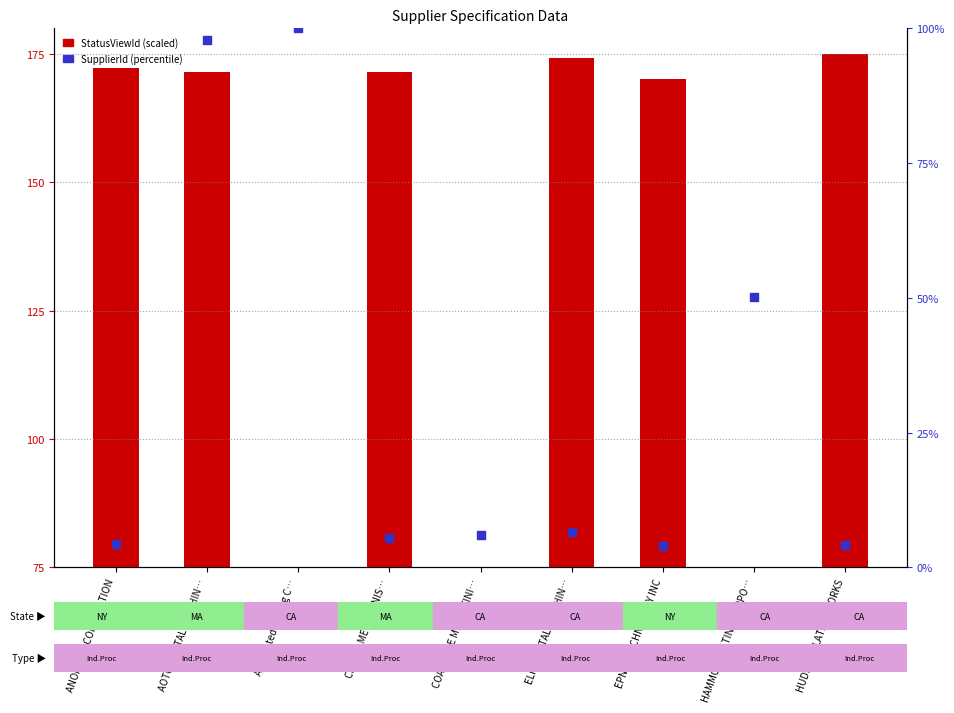

At how many categories does at least one series exceed 150?

6